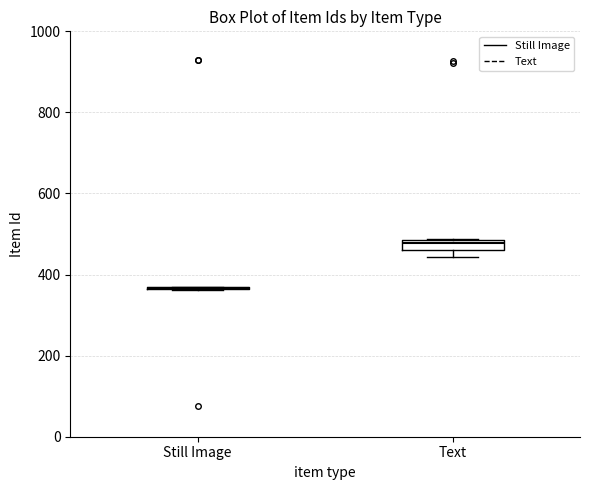

Which box is the tallest, from its lower edge to its upper edge?

Text